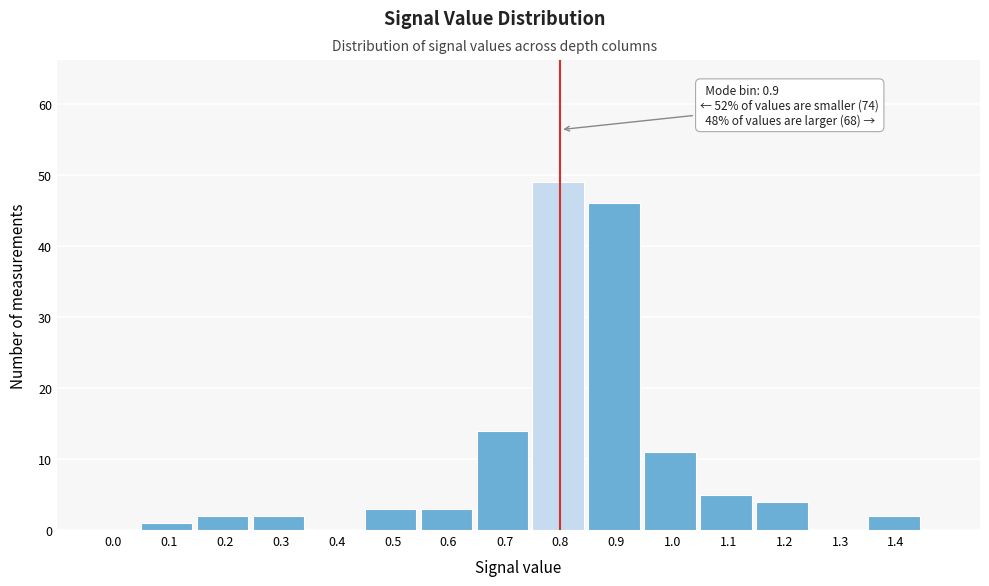

Reading left to right, extract all data points from this chart.

0.0=0	0.1=1	0.2=2	0.3=2	0.4=0	0.5=3	0.6=3	0.7=14	0.8=49	0.9=46	1.0=11	1.1=5	1.2=4	1.3=0	1.4=2